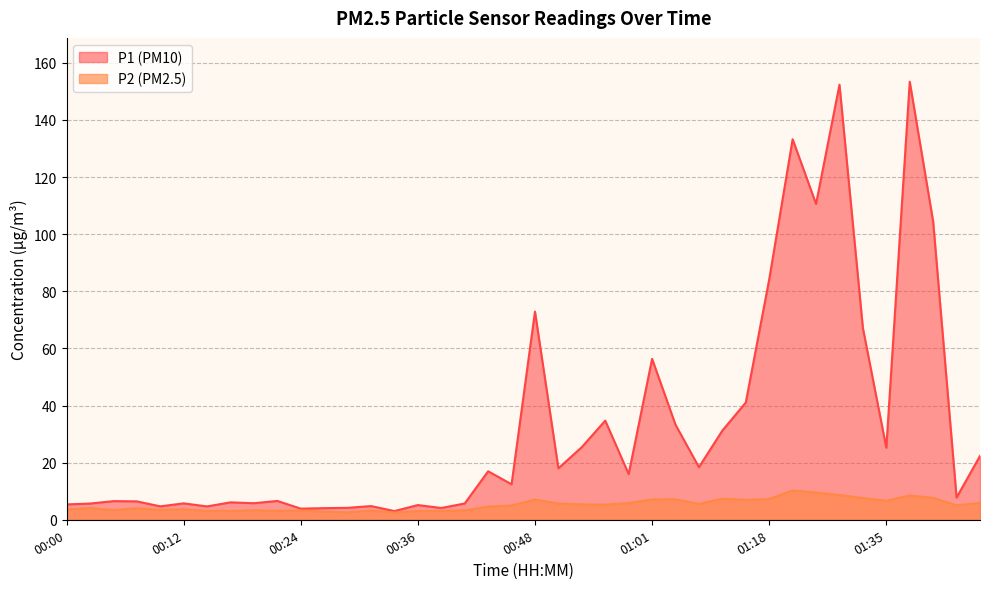

At which category is the sum across all series the highest?

01:38